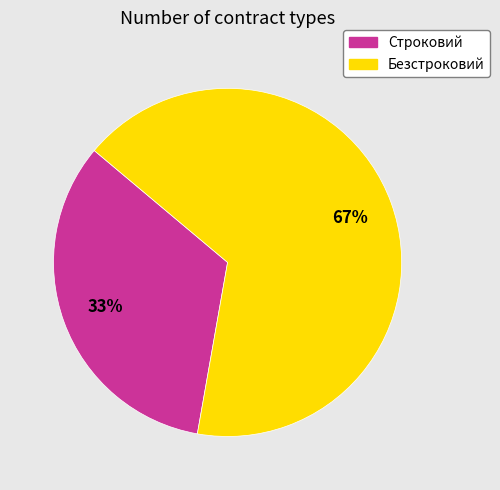

How many slices are in this pie chart?

2